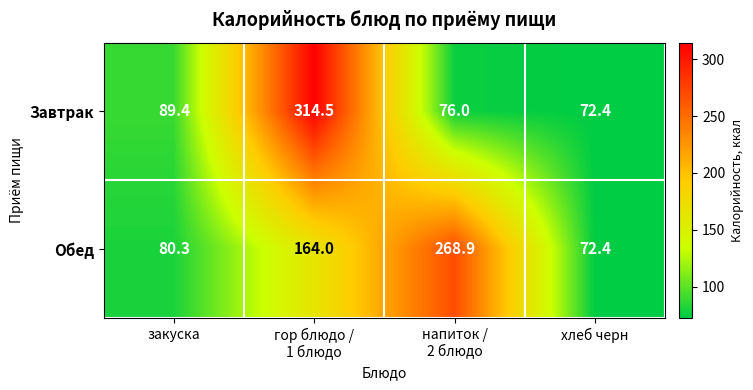

Is it true that Обед equals 122.1 at хлеб черн?

False